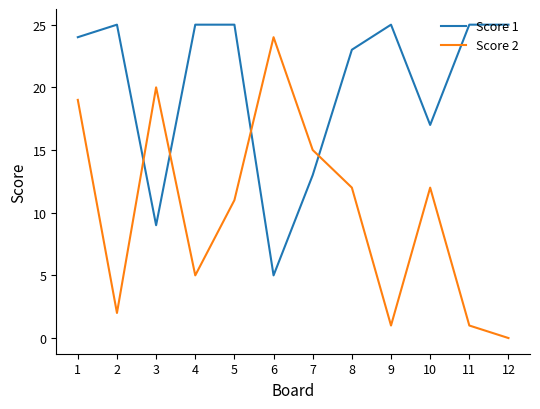

How many categories are shown in the chart?

12